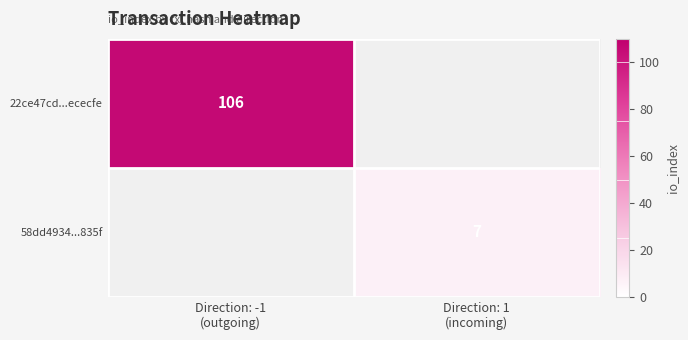

What is the minimum value for 22ce47cd...ececfe?

106.0